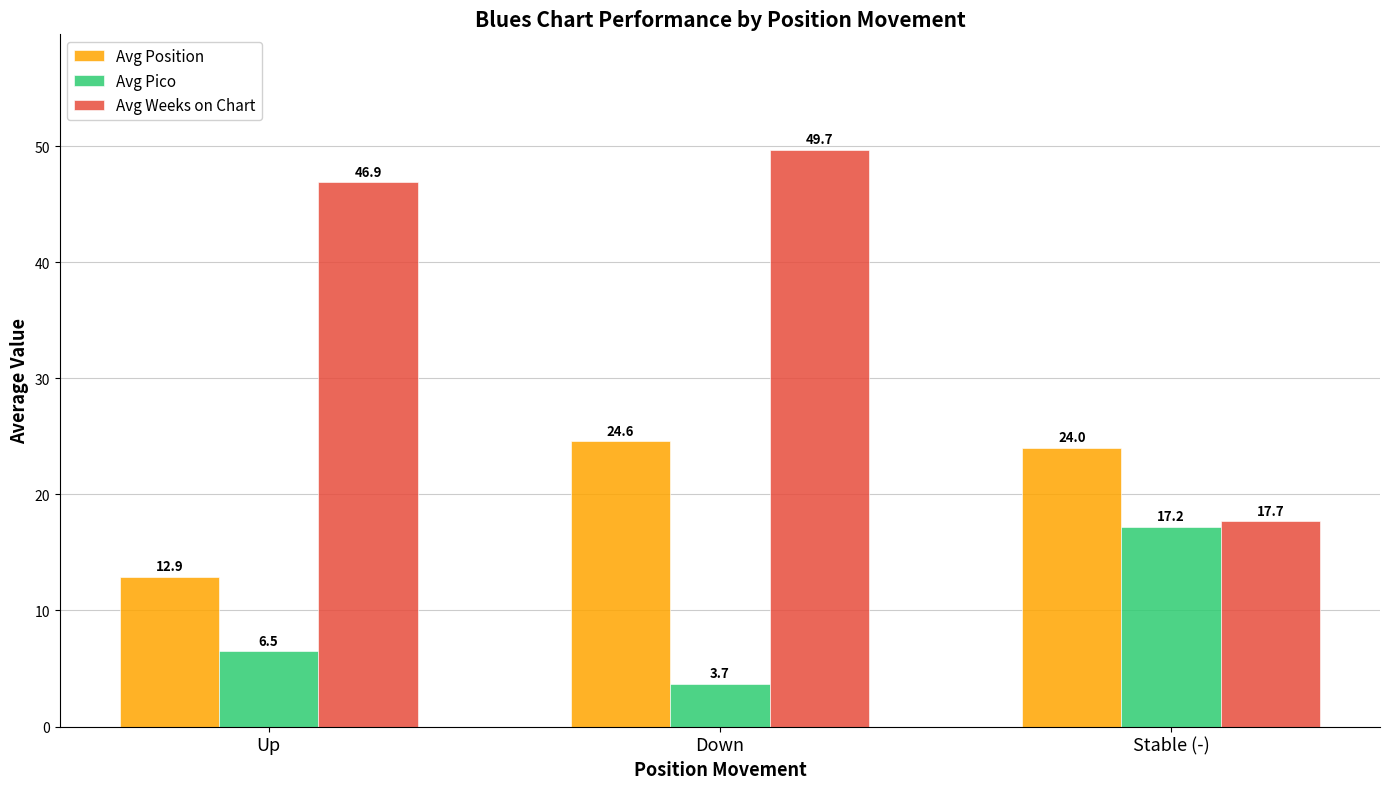

What is the value of the Avg Pico bar at the 2nd from the left?

3.7